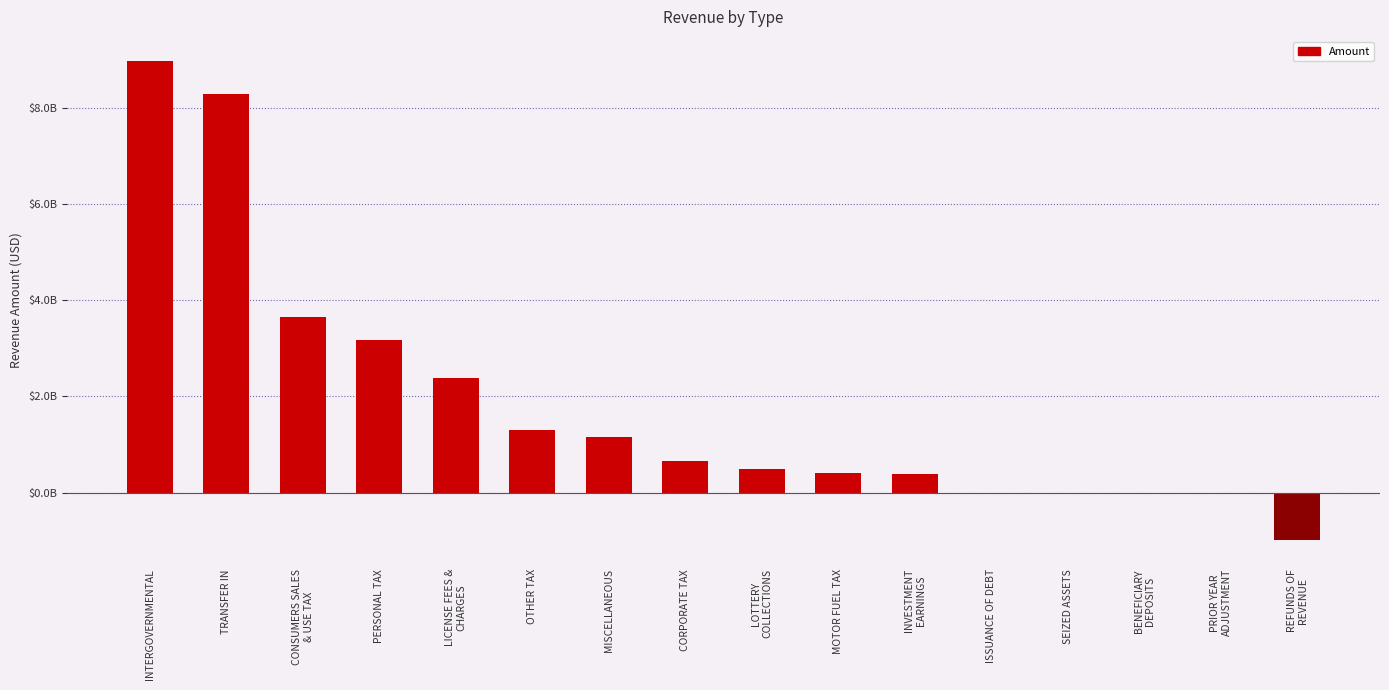

How many values are above zero?

14